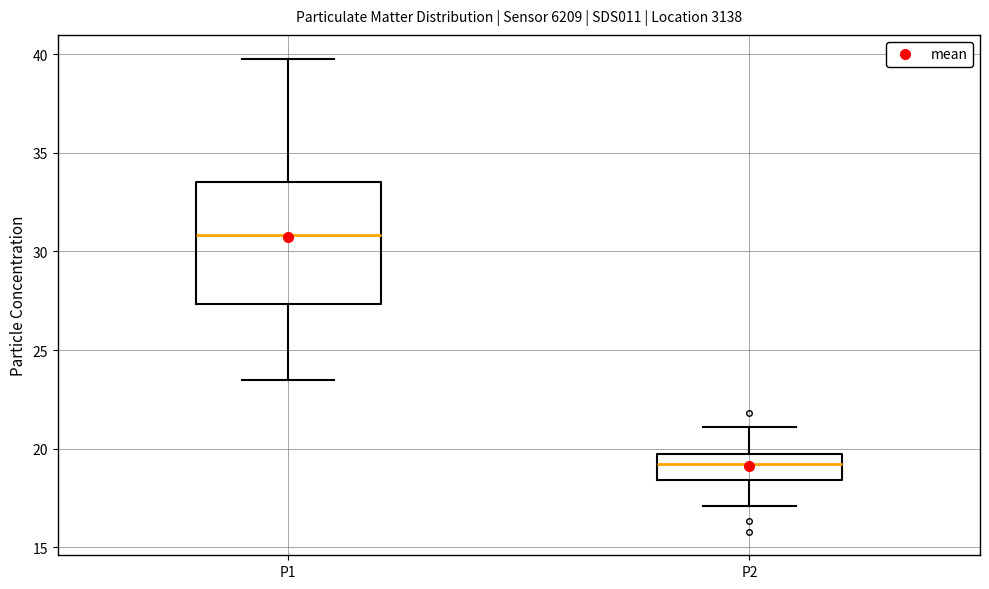

Which box has the lowest median line?

P2